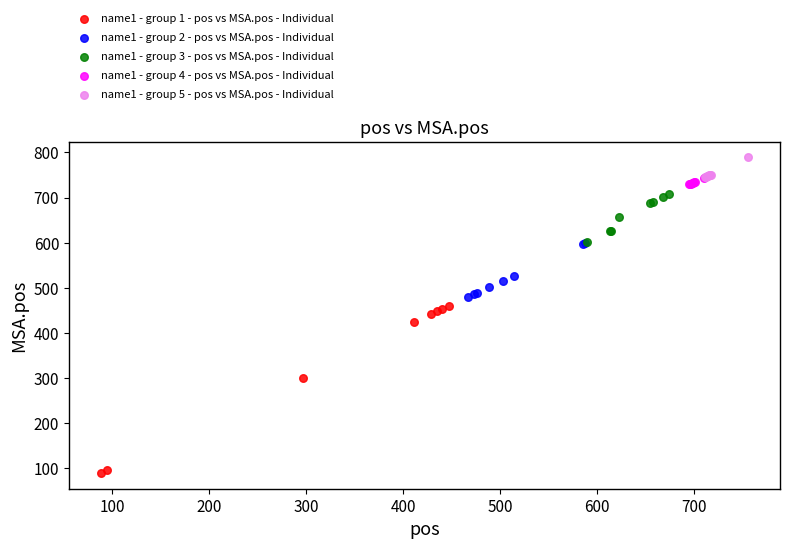

Which series has the widest spread of Y values?

name1 - group 1 - pos vs MSA.pos - Individual